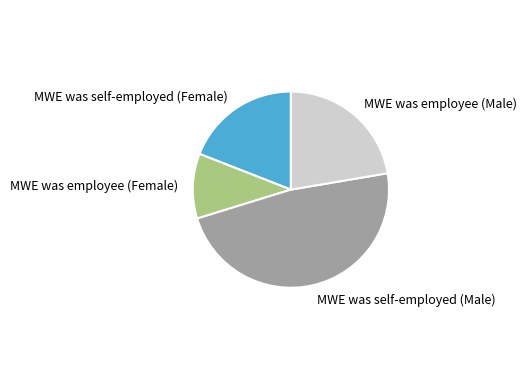

Which has a higher value, MWE was employee (Female) or MWE was employee (Male)?

MWE was employee (Male)